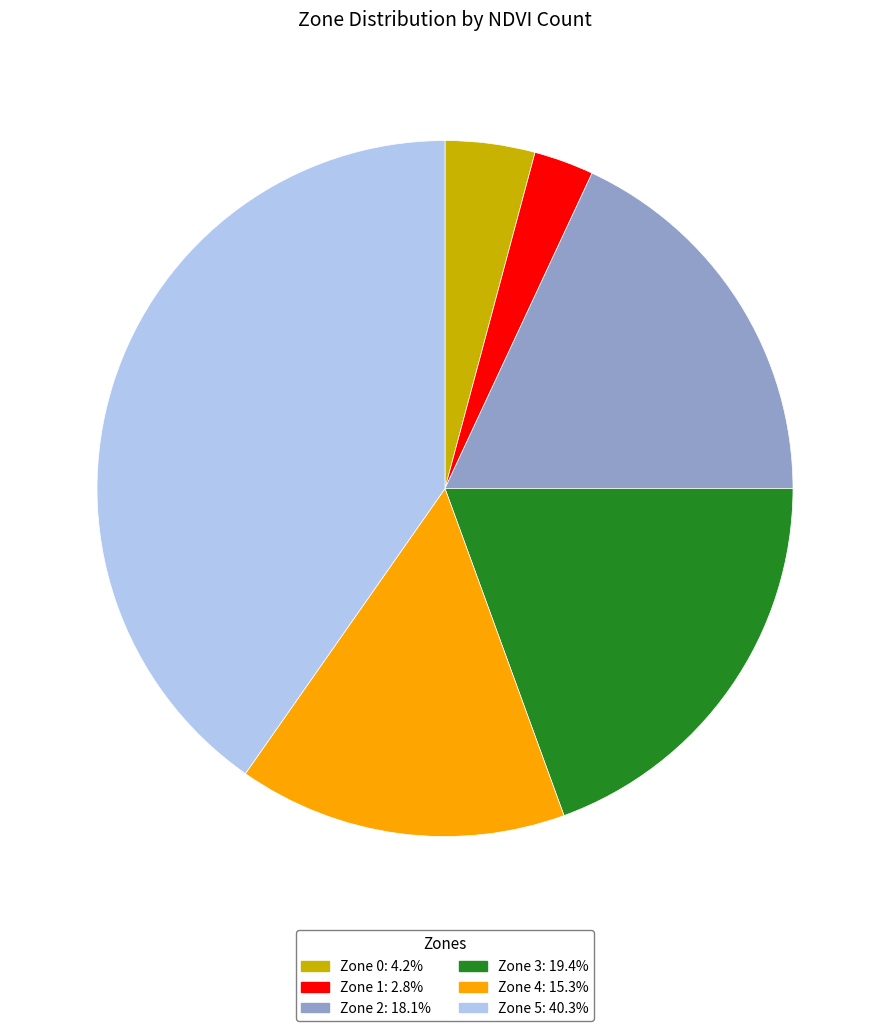

The Zone 2 slice represents 28% of the pie. True or false?

False